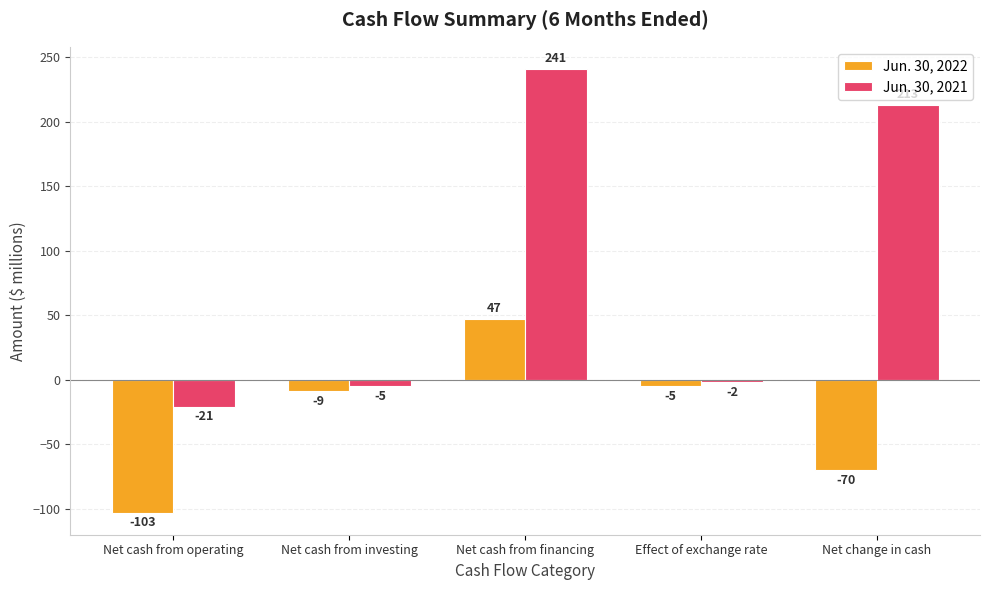

Reading left to right, list all the values displayed in this chart.

Jun. 30, 2022: -103	-9	47	-5	-70
Jun. 30, 2021: -21	-5	241	-2	213